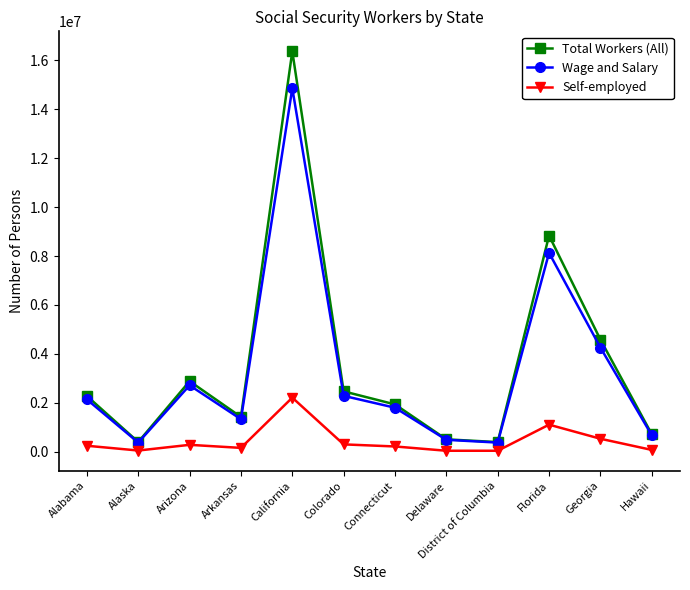

Which series has the largest total across all categories?

Total Workers (All)